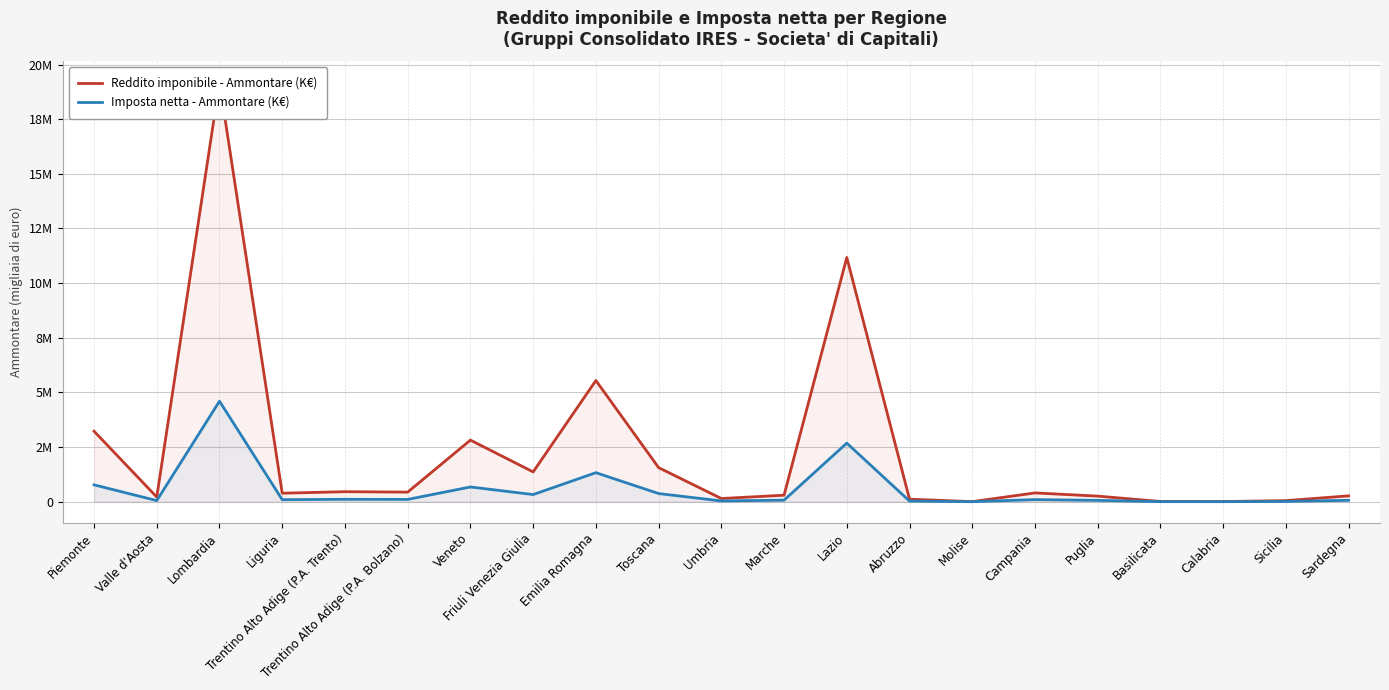

How many lines are shown in the chart?

2